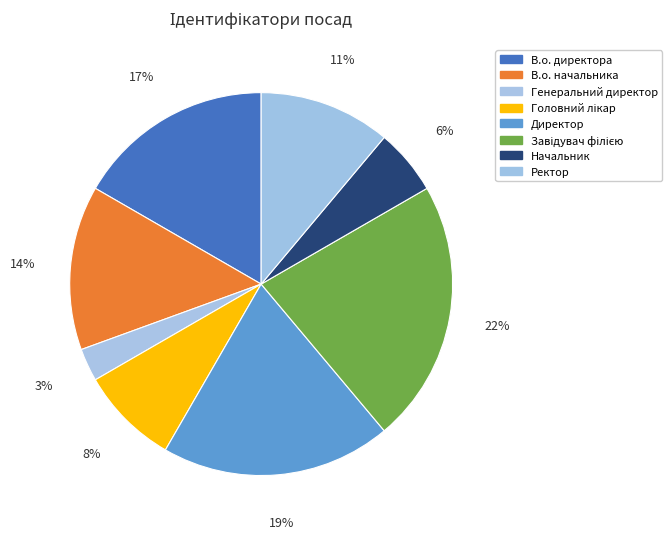

What percentage is the Генеральний директор slice, to the nearest percent?

3%